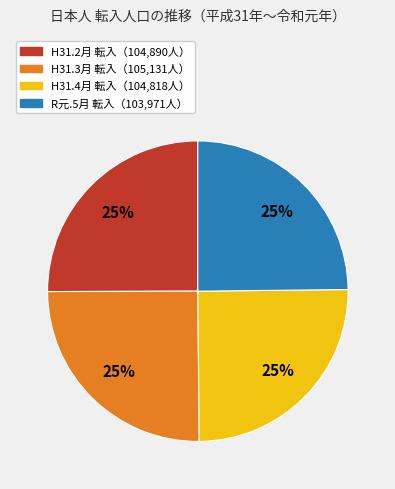

To the nearest percent, what is the average slice percentage?

25%